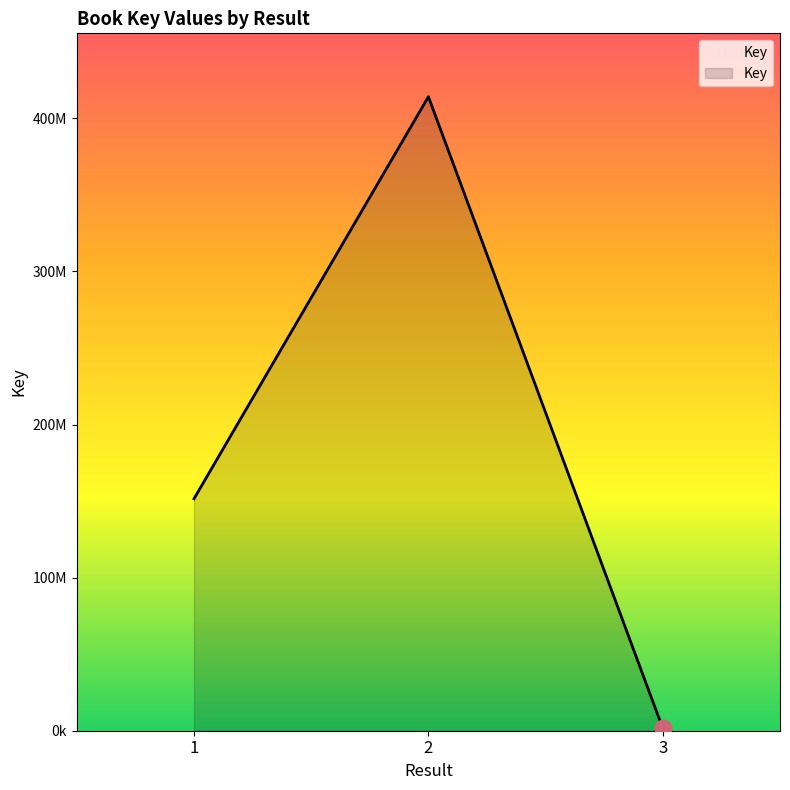

List the labels in order of value, largest first.

2, 1, 3